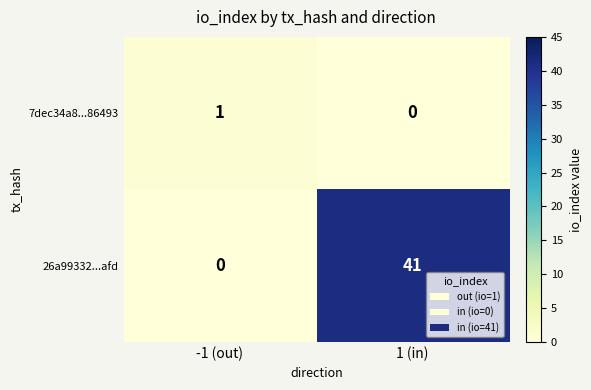

Is it true that 26a99332...afd equals -15 at -1 (out)?

False